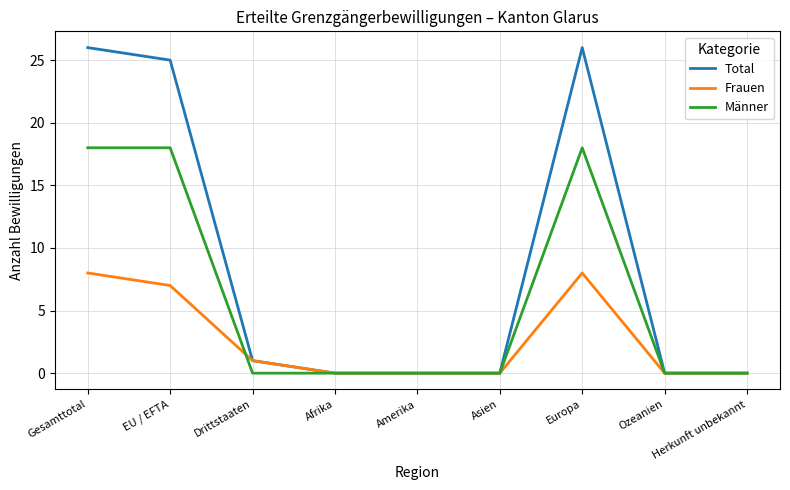

Between EU / EFTA and Amerika, which series saw the biggest shift?

Total